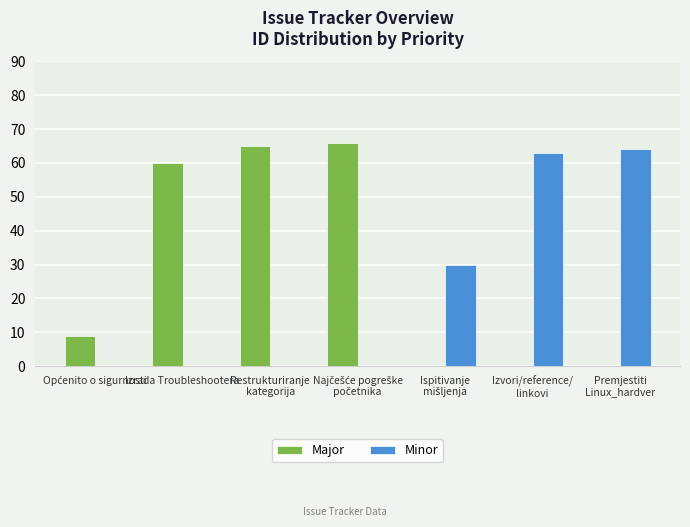

What is the greatest value displayed?

66